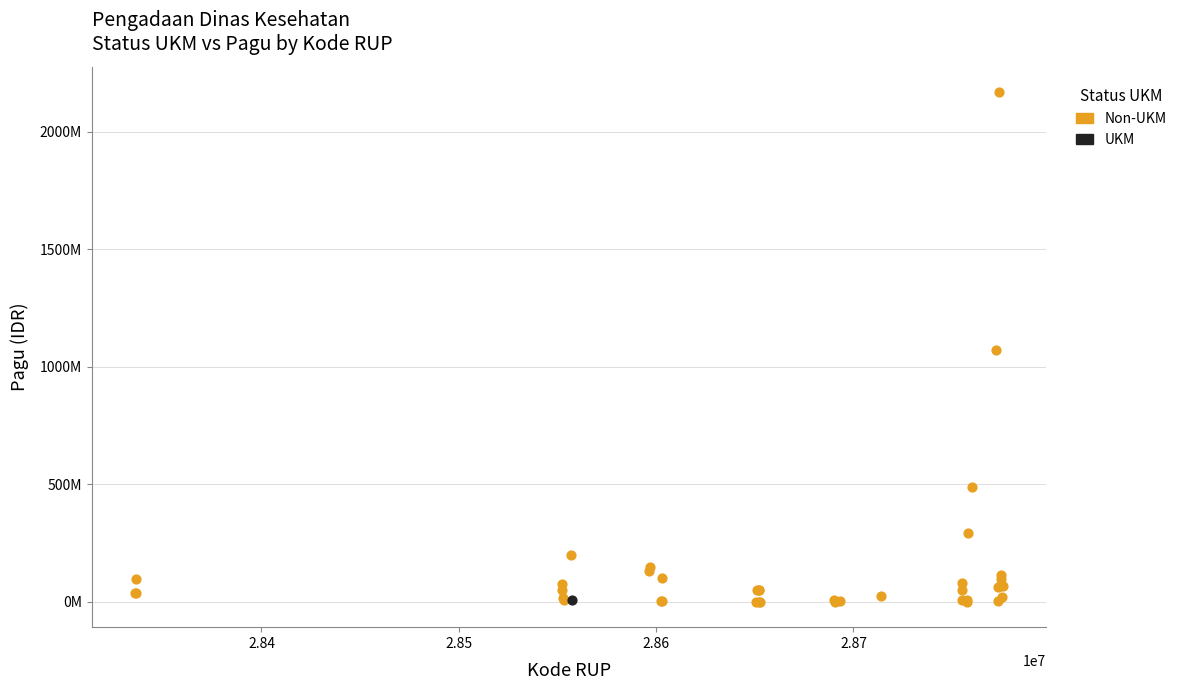

What are all the series names shown in the legend?

Non-UKM, UKM